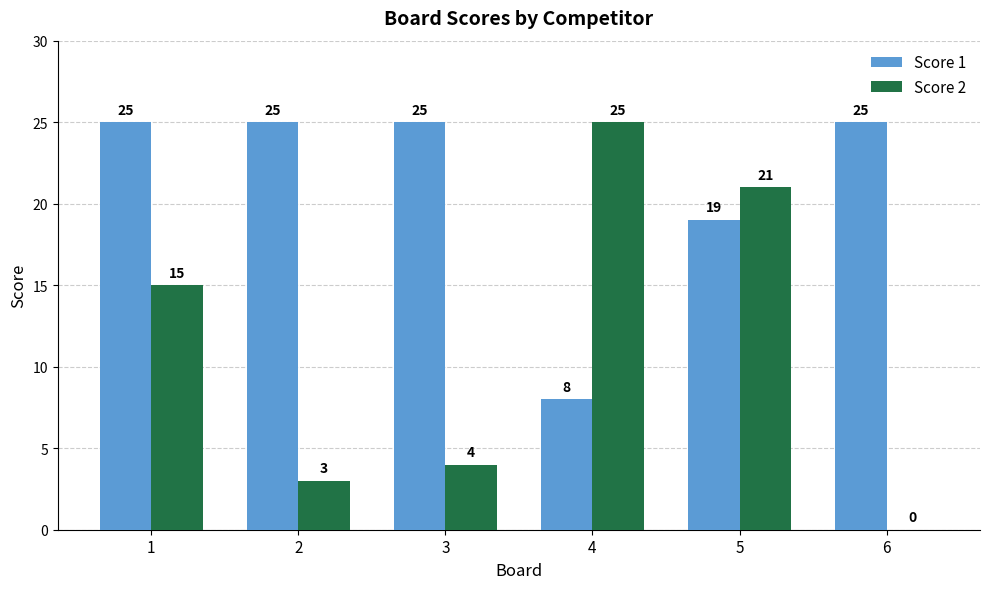

Count the number of data series in this chart.

2